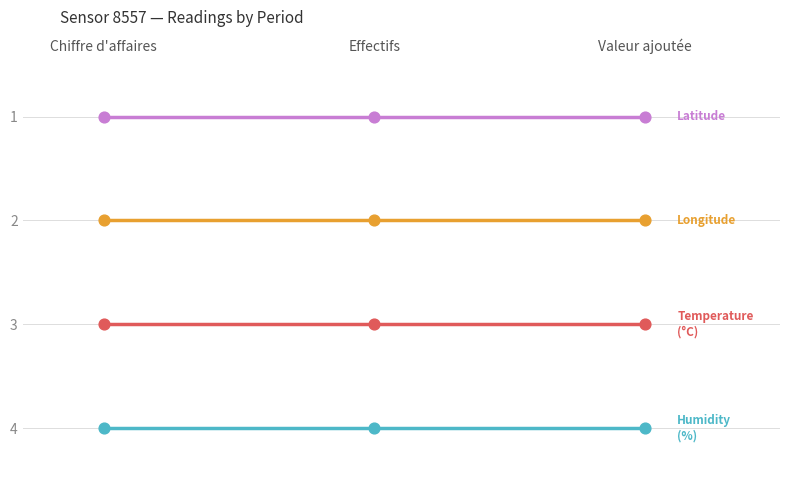

What is the total value across all series at Effectifs?

10